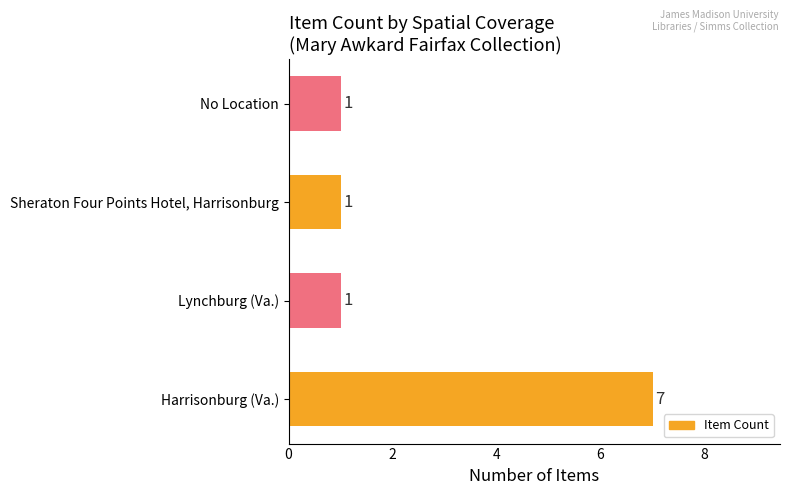

What is the difference between the maximum and minimum values?

6